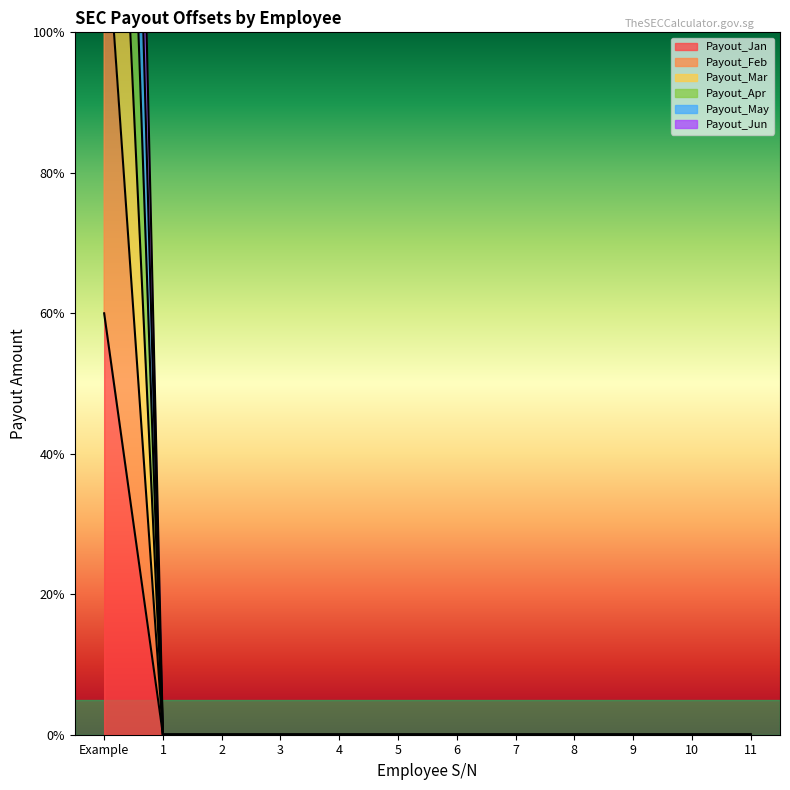

What are all the series names shown in the legend?

Payout_Jan, Payout_Feb, Payout_Mar, Payout_Apr, Payout_May, Payout_Jun